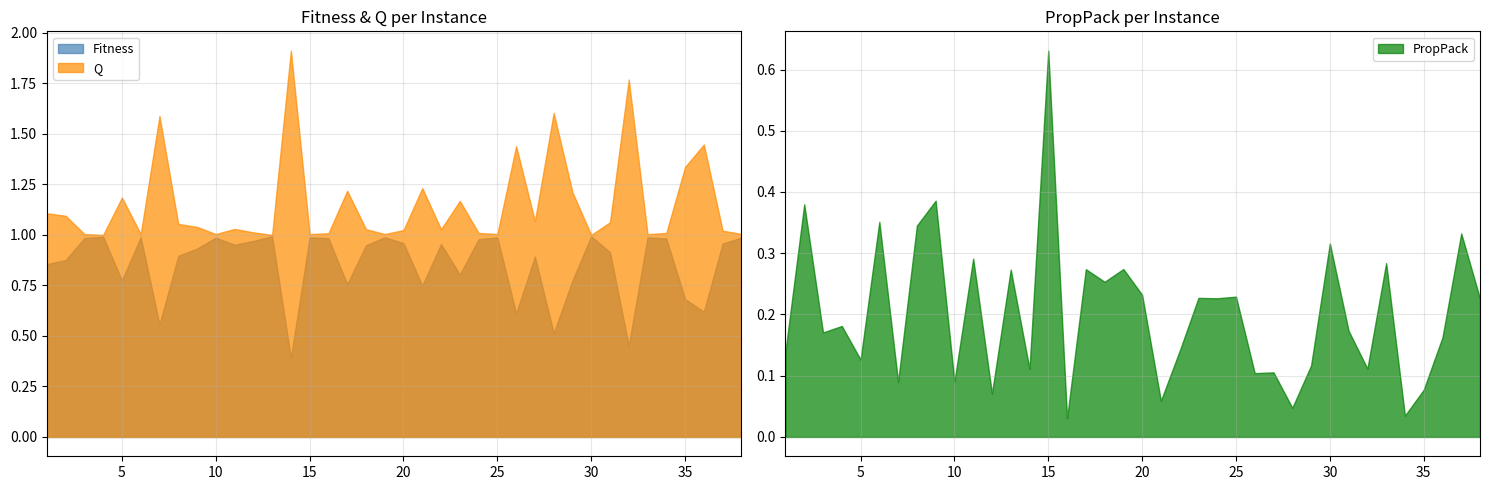

Count the number of categories in the chart.

38